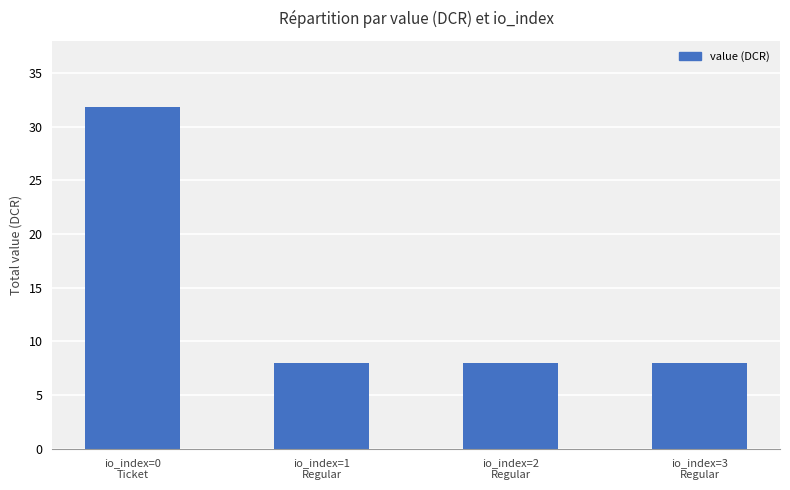

Reading left to right, what are all the values shown in this chart?

io_index=0
Ticket=31.9	io_index=1
Regular=8.0	io_index=2
Regular=8.0	io_index=3
Regular=8.0